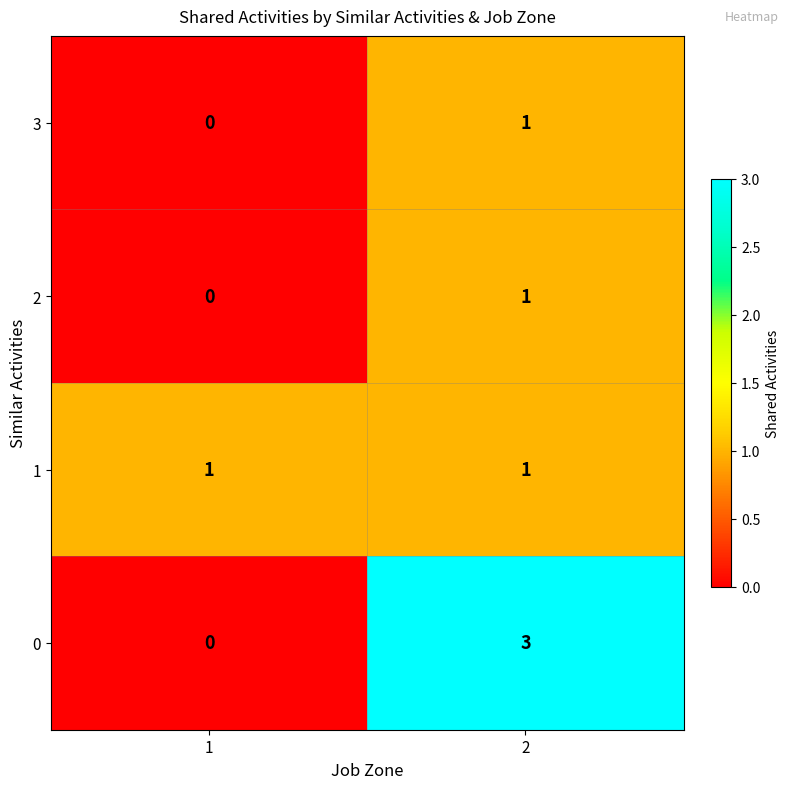

True or false: 0 has a value of -2 at 1.

False